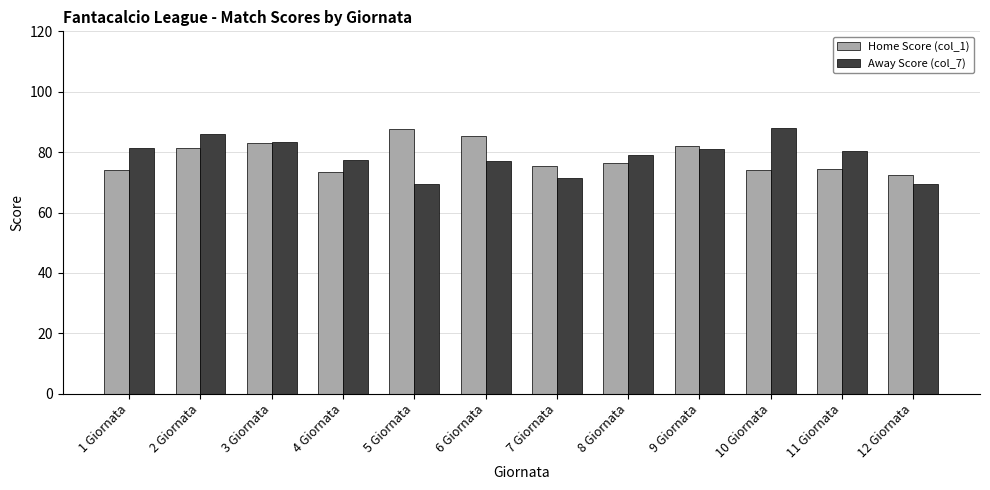

What is the difference between the Away Score (col_7) values at 9 Giornata and 6 Giornata?

4.0